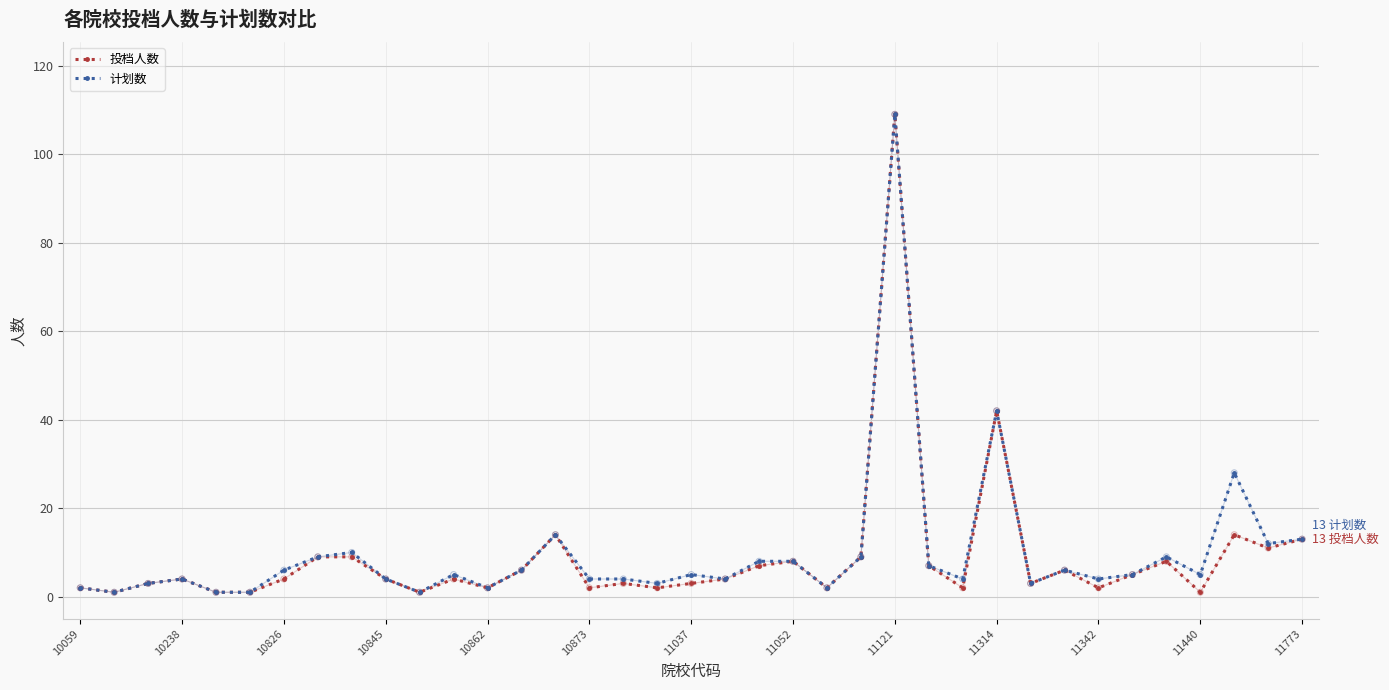

At how many categories does at least one series exceed 50?

1